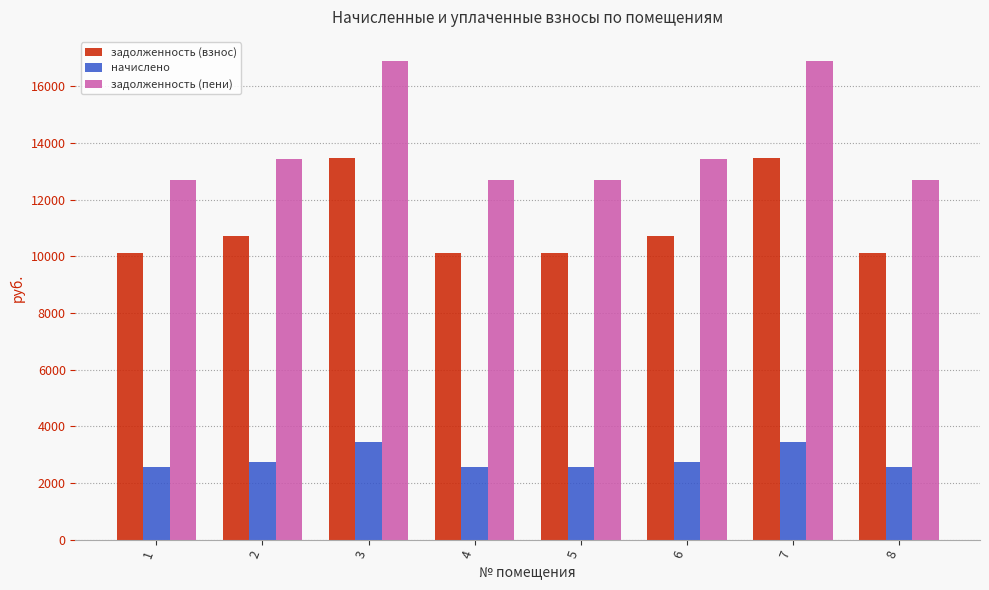

Is it true that задолженность (взнос) equals 18432.5 at 7?

False